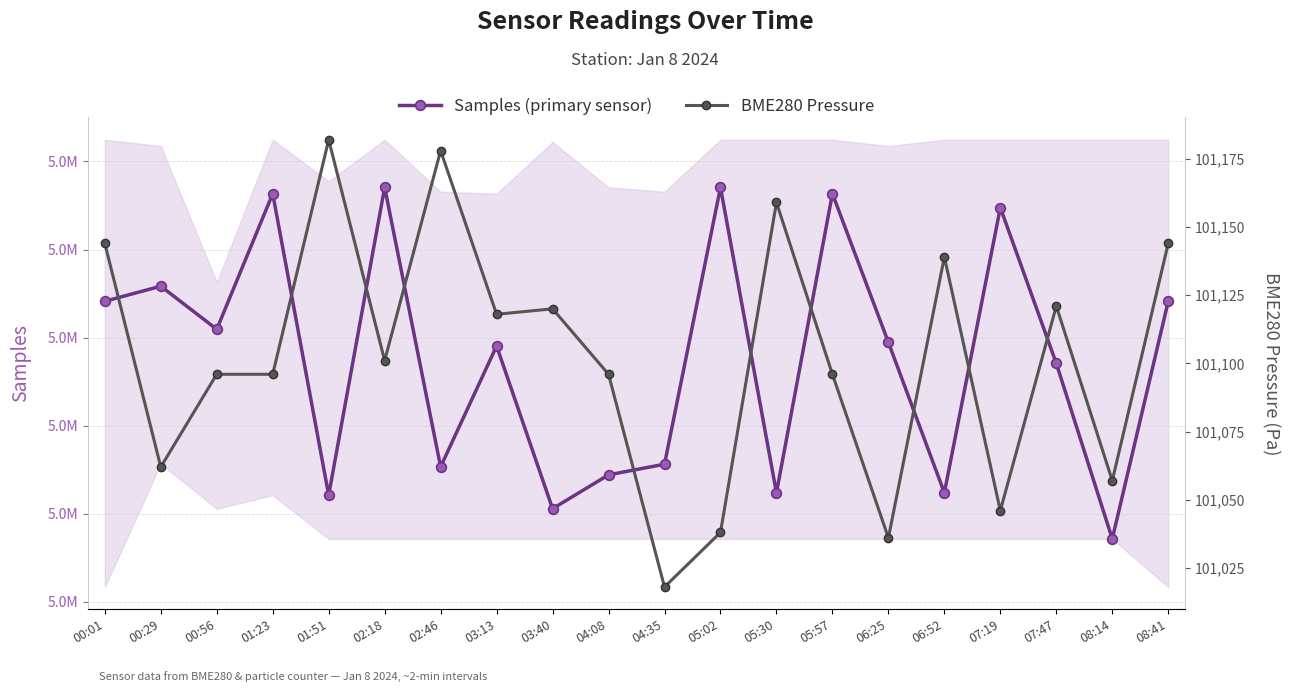

Reading right to left, transcribe all the data shown in this chart.

Samples (primary sensor): 08:41=5004126	08:14=4977141	07:47=4997075	07:19=5014761	06:52=4982376	06:25=4999463	05:57=5016343	05:30=4982376	05:02=5017063	04:35=4985624	04:08=4984415	03:40=4980572	03:13=4999049	02:46=4985323	02:18=5017063	01:51=4982112	01:23=5016343	00:56=5000945	00:29=5005838	00:01=5004126
BME280 Pressure: 08:41=101144	08:14=101057	07:47=101121	07:19=101046	06:52=101139	06:25=101036	05:57=101096	05:30=101159	05:02=101038	04:35=101018	04:08=101096	03:40=101120	03:13=101118	02:46=101178	02:18=101101	01:51=101182	01:23=101096	00:56=101096	00:29=101062	00:01=101144